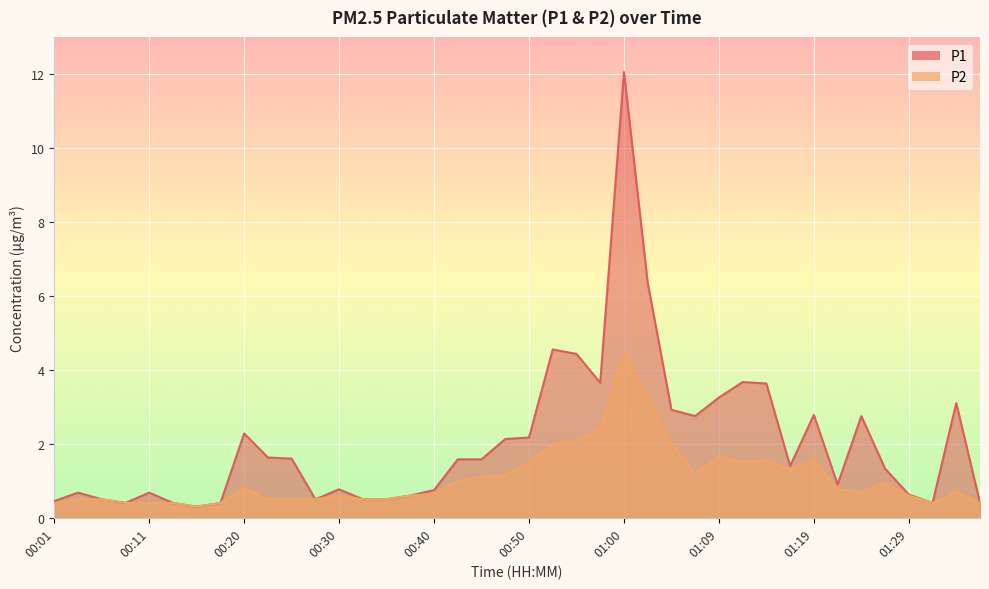

Which series changed the most between 00:01 and 00:55?

P1